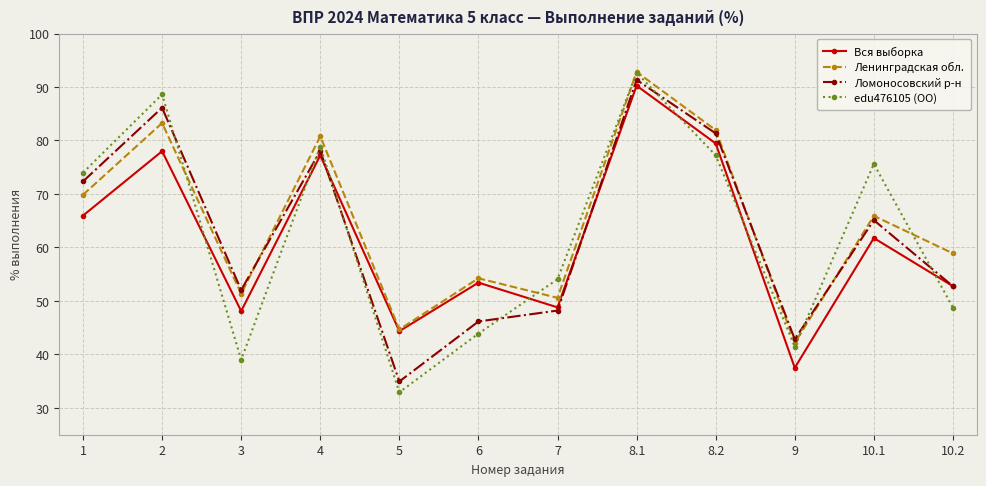

Count the number of data series in this chart.

4